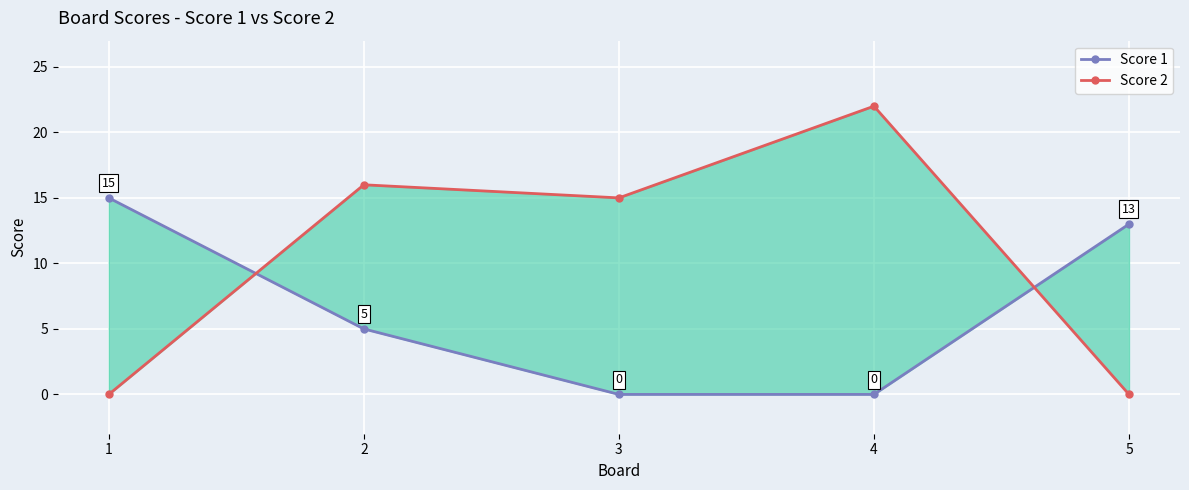

Where do Score 2 and Score 1 first cross each other?

1 and 2